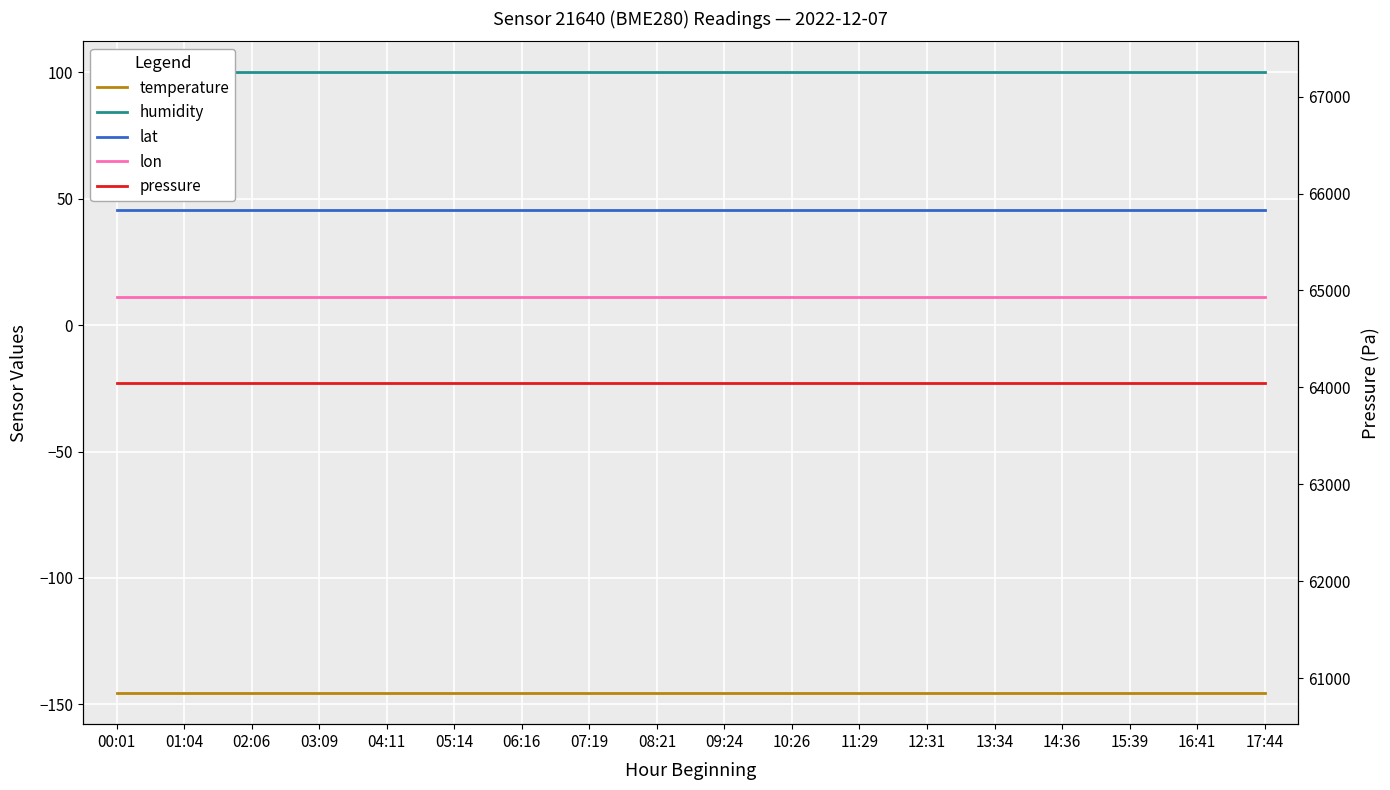

True or false: humidity and temperature cross at least once.

False